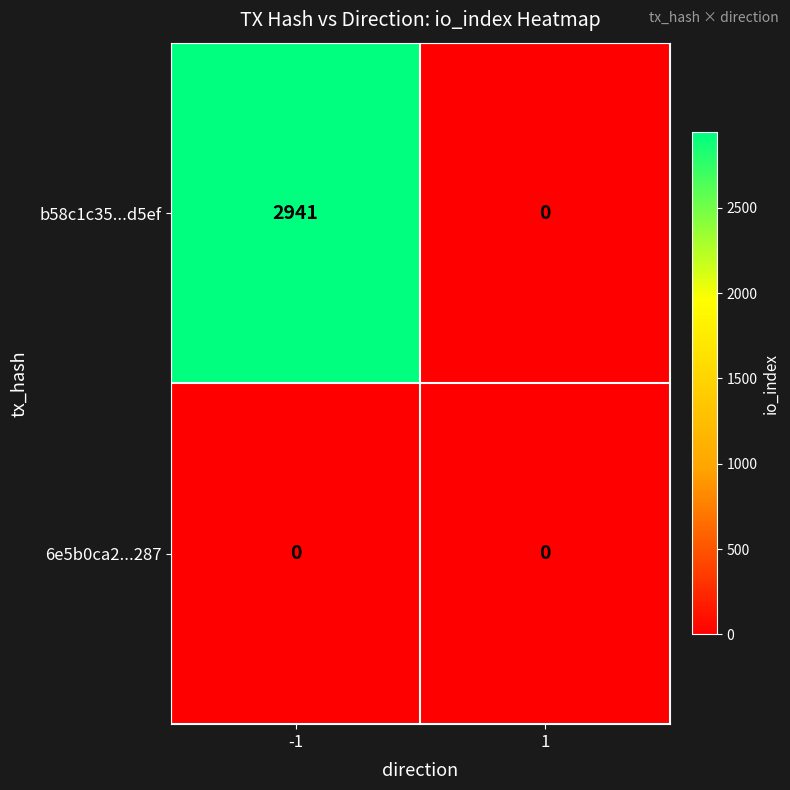

Reading right to left, what are all the values shown in this chart?

b58c1c35...d5ef: 0	2941
6e5b0ca2...287: 0	0